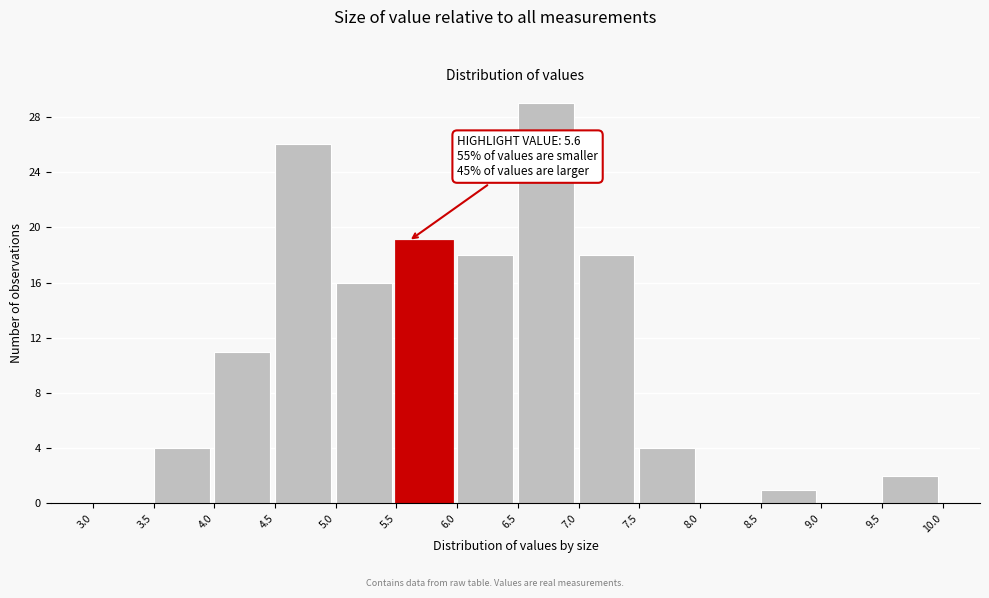

Which range on the x-axis has the tallest bar?

6.5 to 7.0